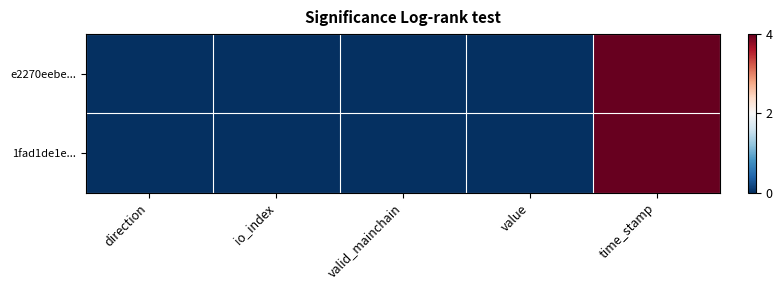

Rank the series by their average value, from highest to lowest.

e2270eebe..., 1fad1de1e...